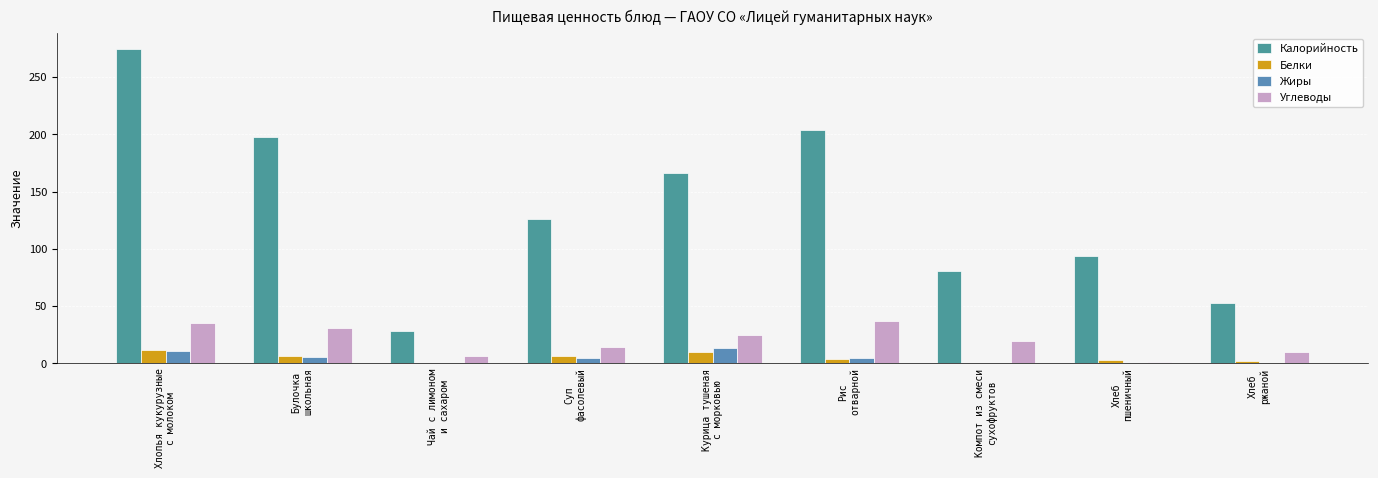

The Белки series shows 3.2 at Хлеб
пшеничный. True or false?

True